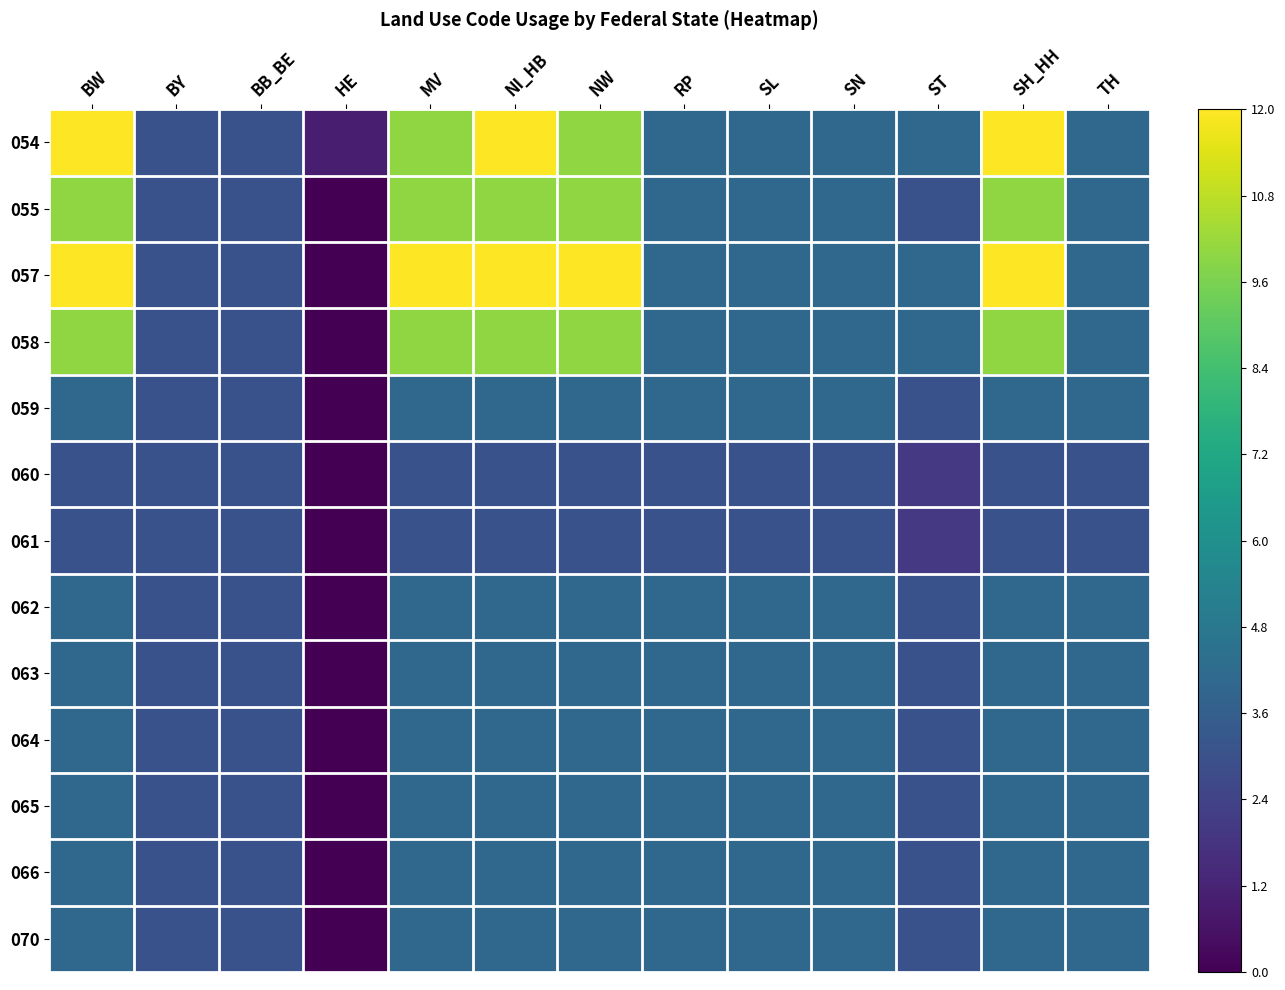

At NW, list the series in order from smallest to largest.

060, 061, 059, 062, 063, 064, 065, 066, 070, 054, 055, 058, 057